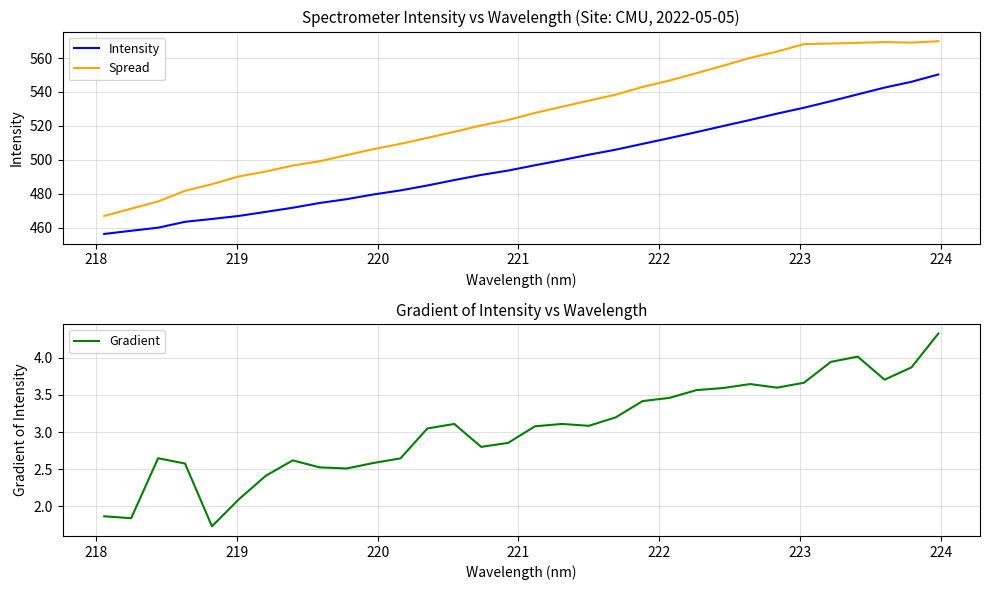

At how many categories does at least one series exceed 13?

32